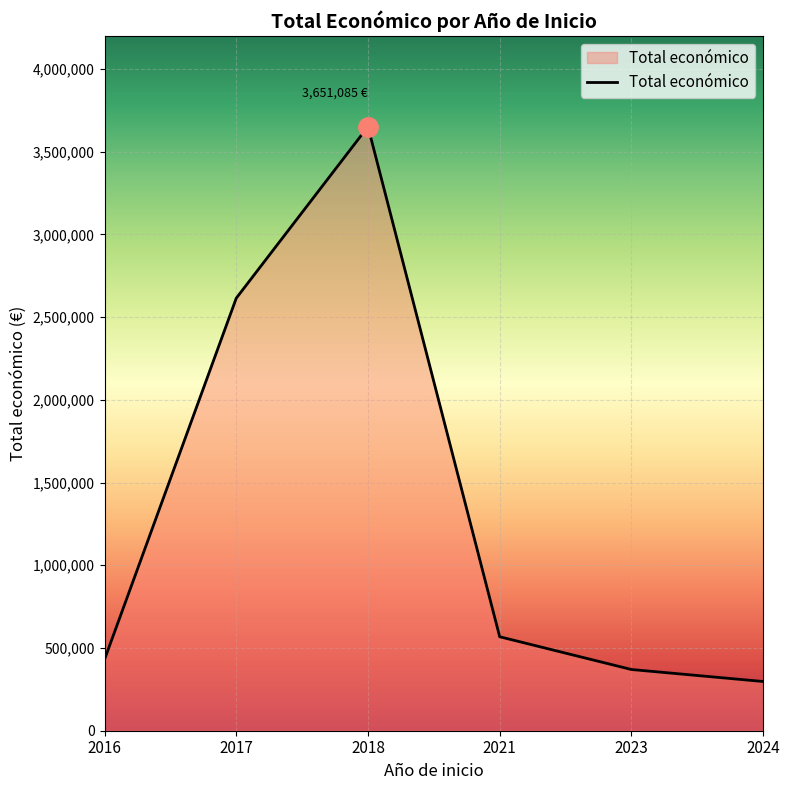

The value at 2024 is 297514. True or false?

True